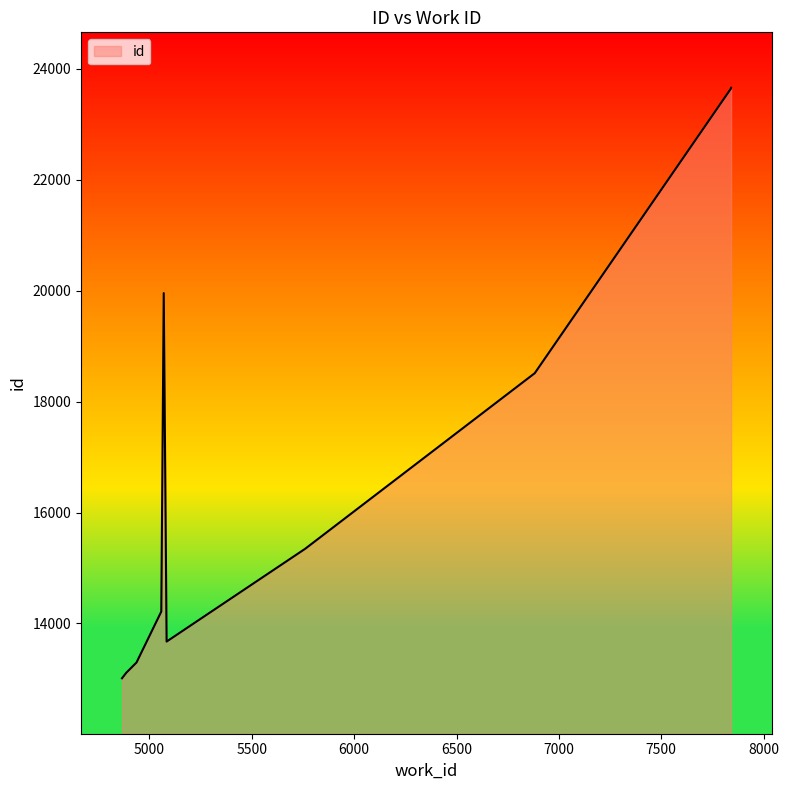

Does the chart have visible grid lines?

No